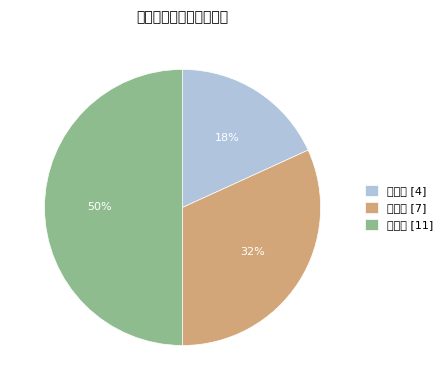

To the nearest percent, what portion does 一等奖 represent?

18%